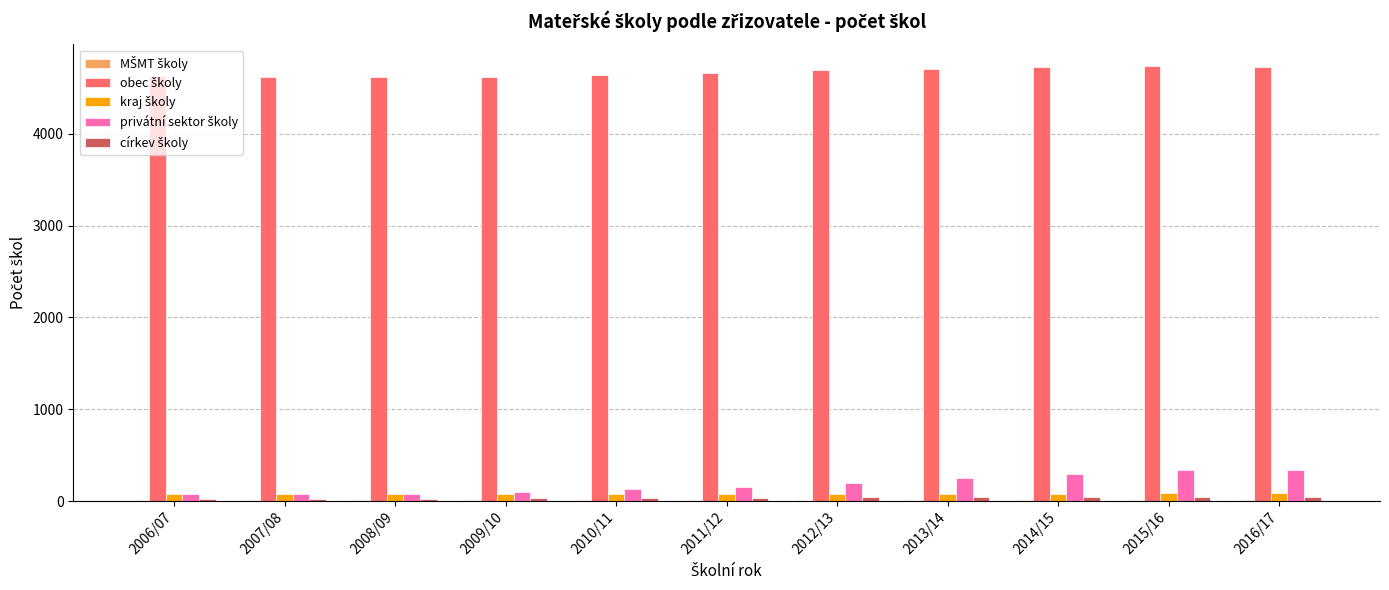

How many groups of bars are there?

11